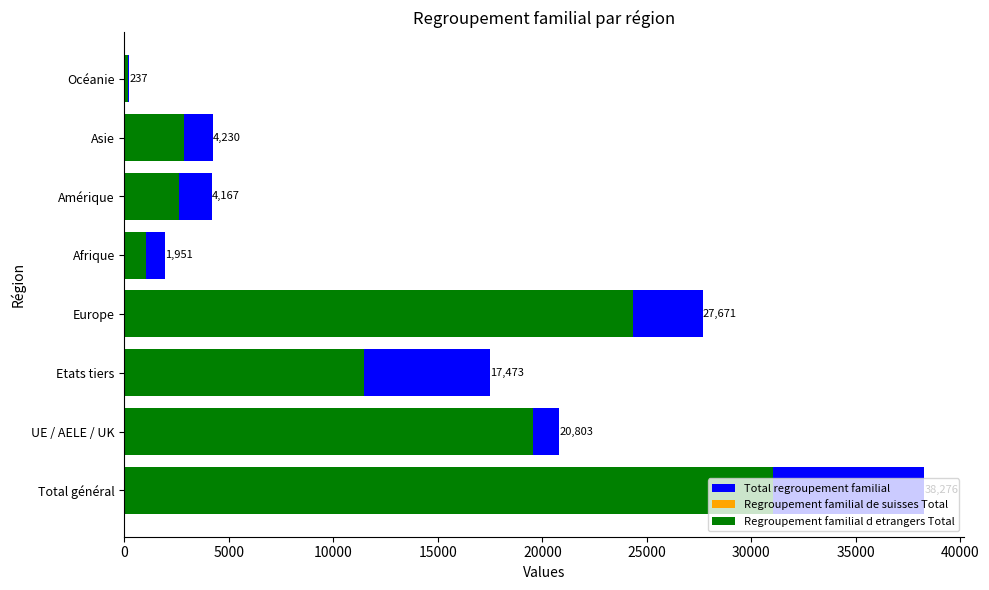

What is the minimum value shown in the chart?

70